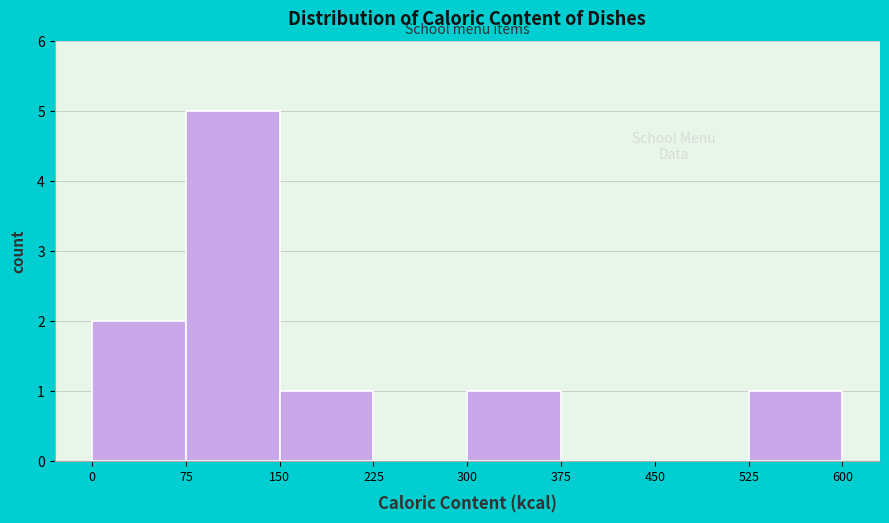

What is the height of the bar covering 150 to 225 on the x-axis? The values are not printed on the chart, so give them approximately, as read against the axis.

1